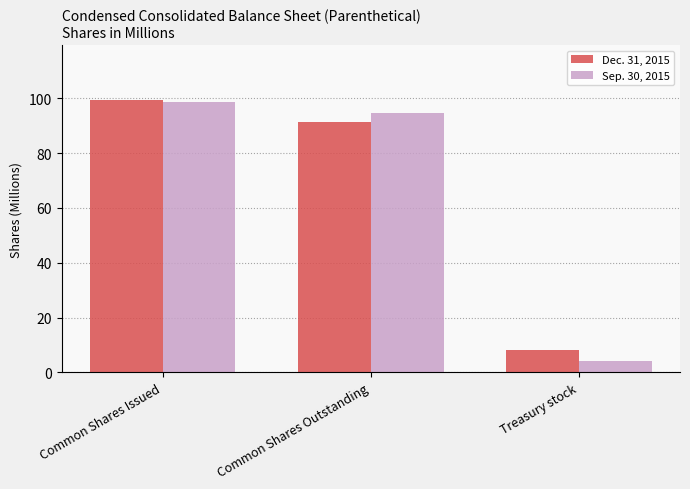

At which label does Sep. 30, 2015 reach its peak?

Common Shares Issued